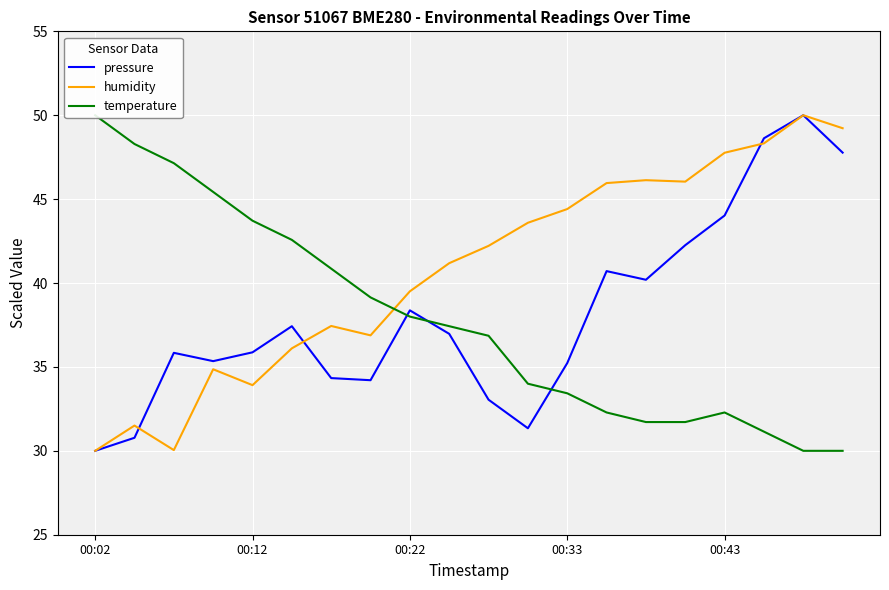

What is the lowest value of the humidity series?

30.0